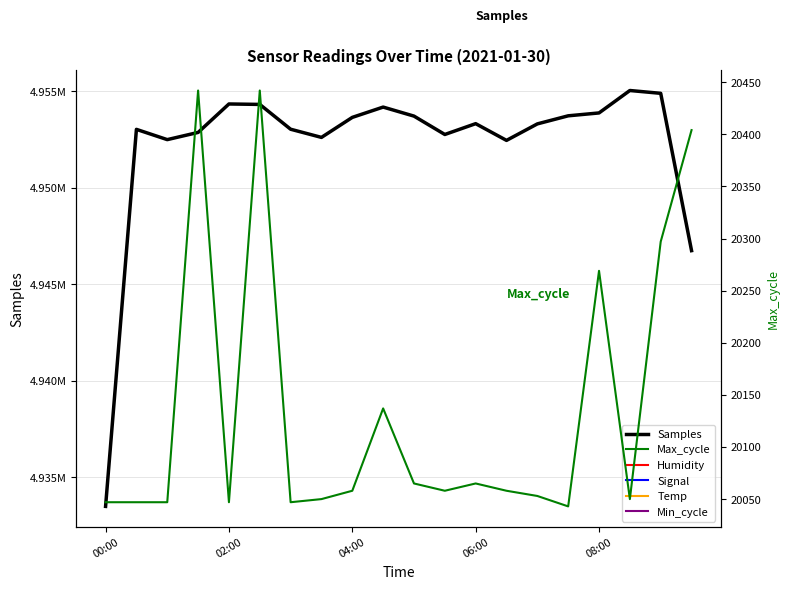

True or false: Max_cycle and Min_cycle intersect in this chart.

False